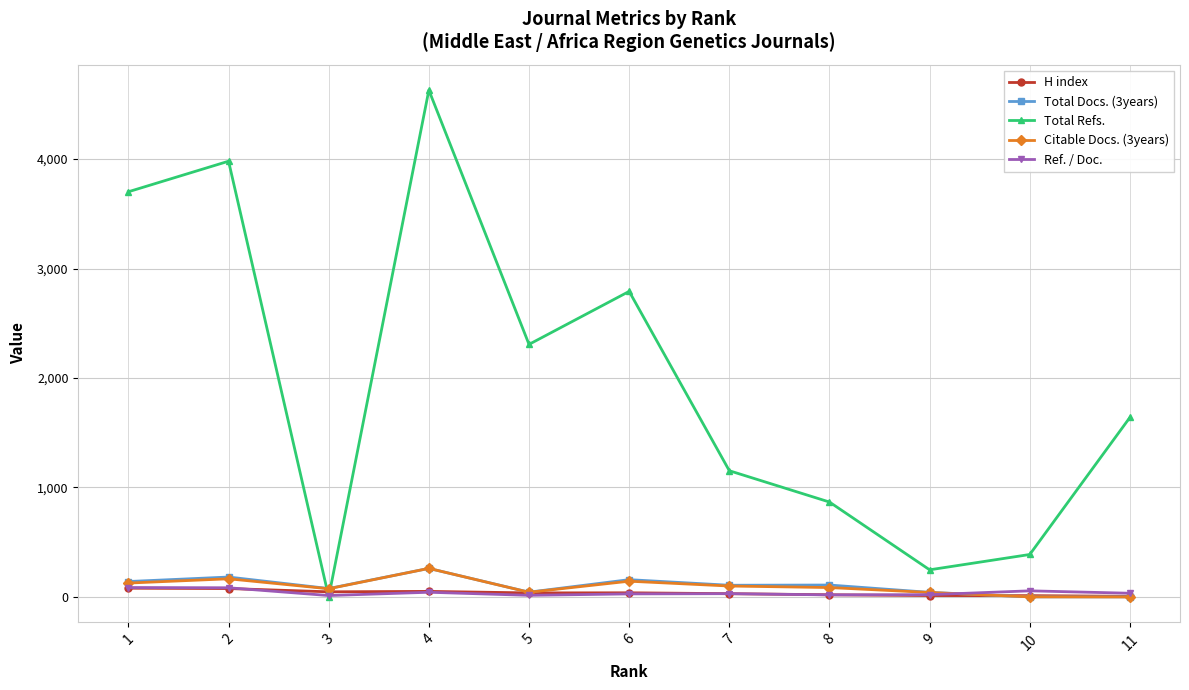

What is the greatest value displayed?

4629